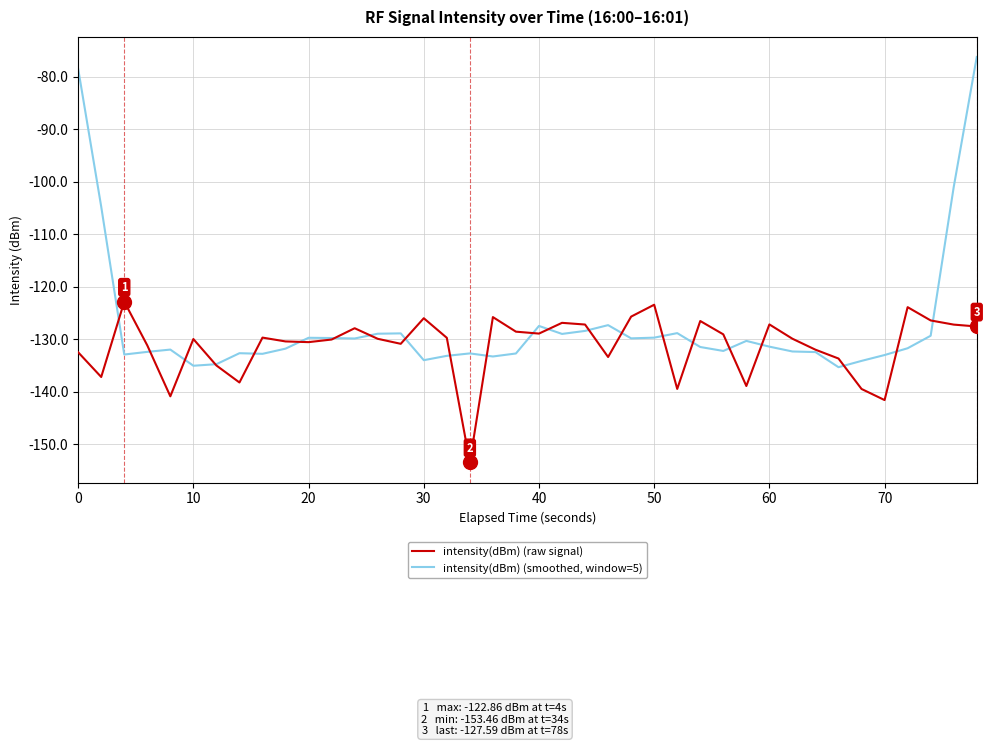

What is the maximum value for intensity(dBm) (raw signal)?

-122.9